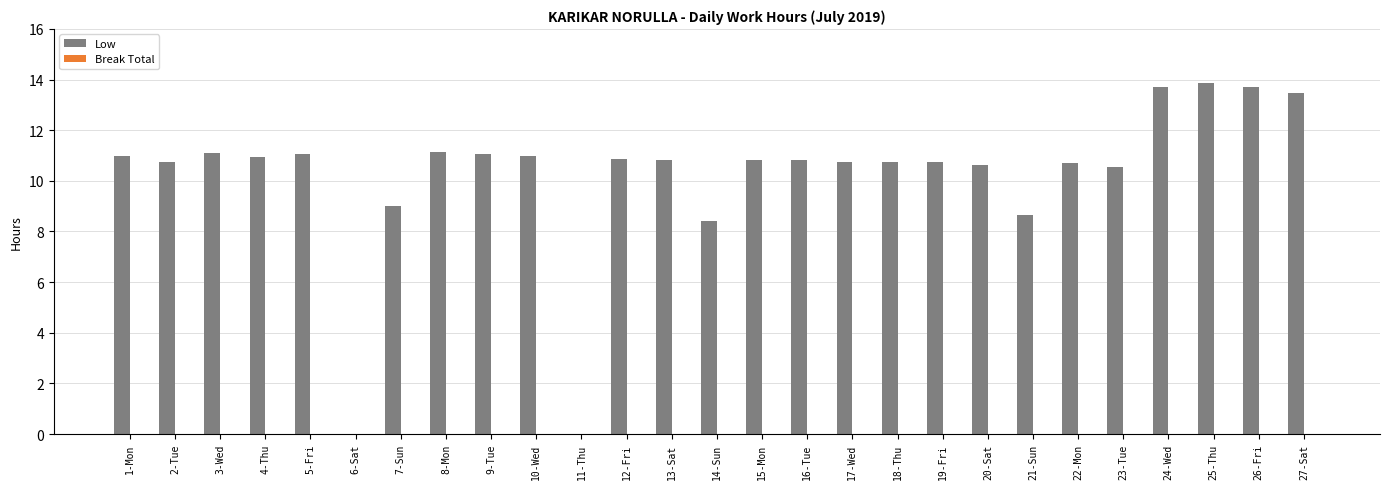

Which has a higher value, 6-Sat or 21-Sun?

21-Sun